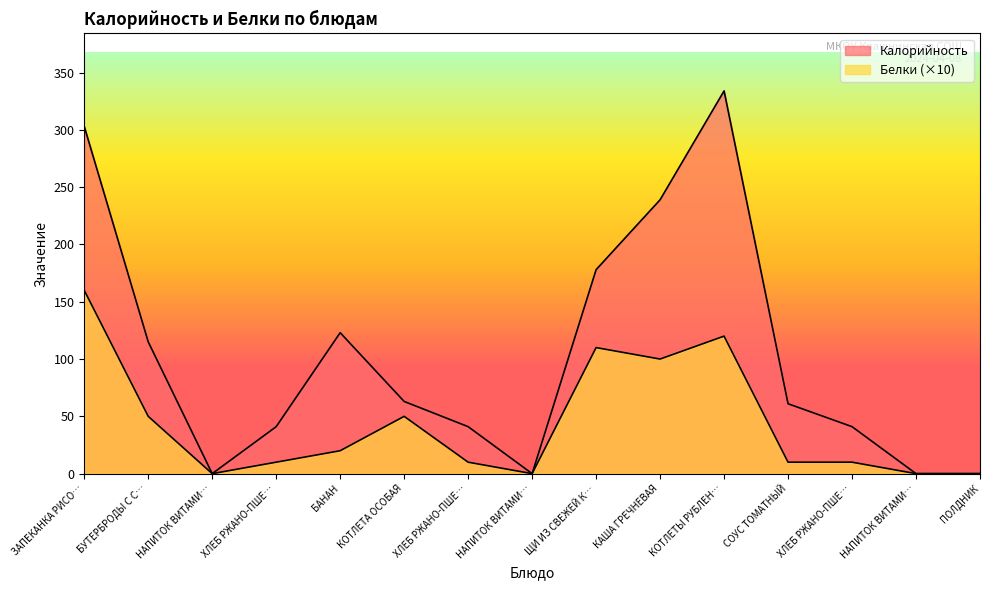

At which label is Калорийность closest to 167?

ЩИ ИЗ СВЕЖЕЙ К…